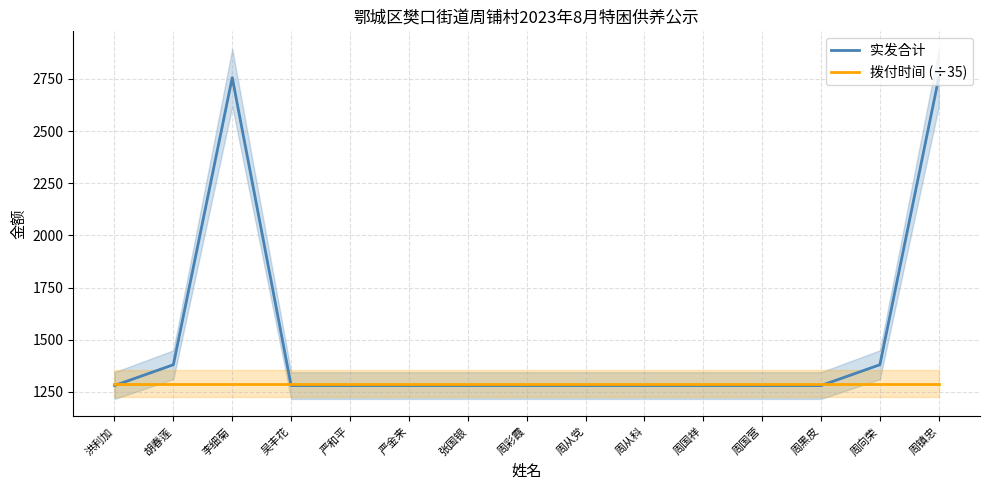

List the series in order of their peak value, lowest first.

拨付时间 (÷35), 实发合计